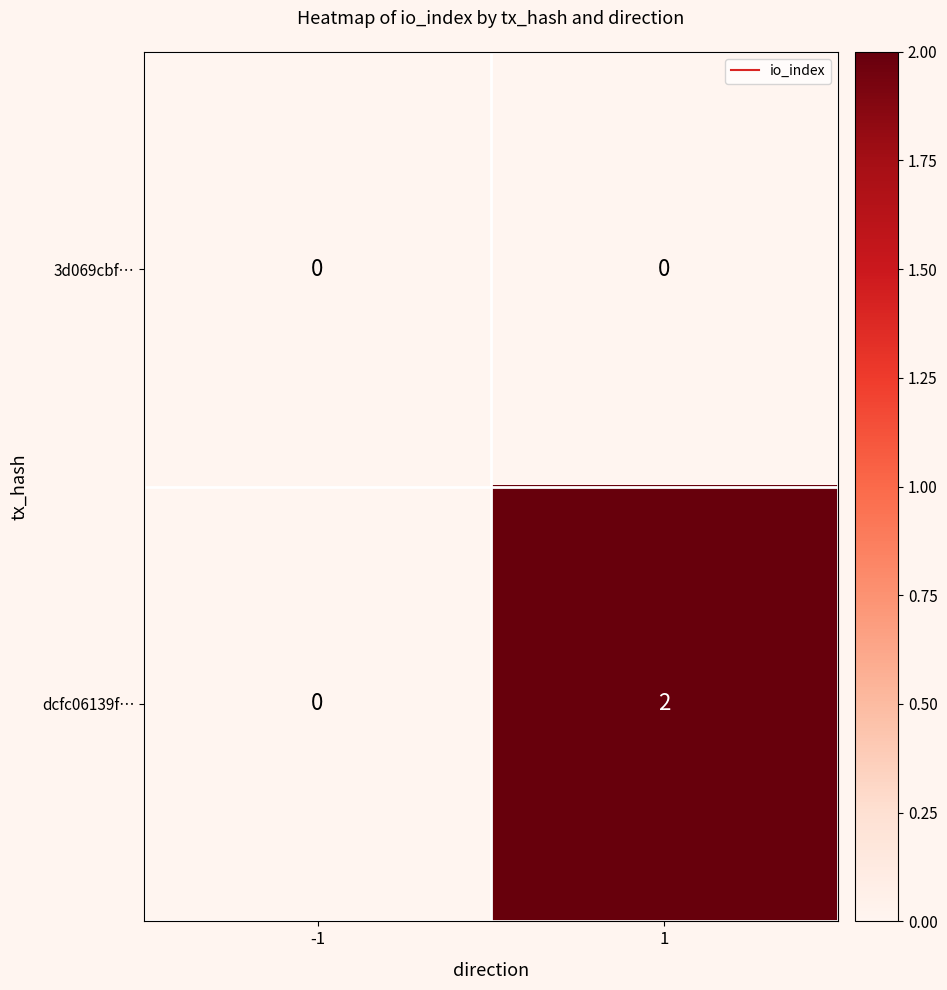

Reading right to left, list all the values displayed in this chart.

3d069cbf…: 1=0	-1=0
dcfc06139f…: 1=2	-1=0